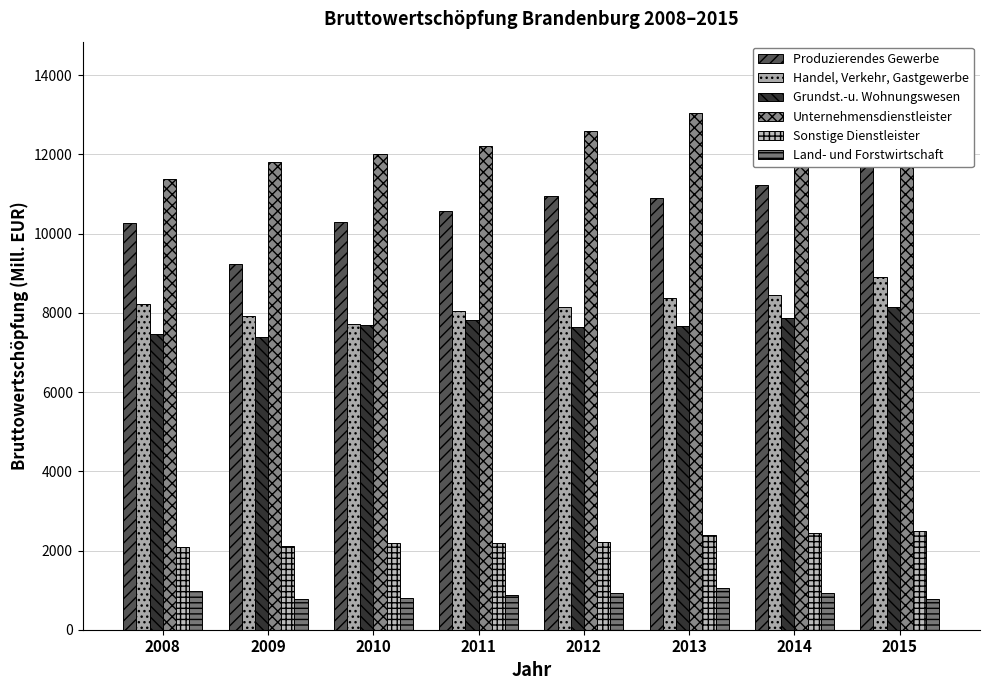

The value of Sonstige Dienstleister at 2013 is 2386.3. True or false?

True